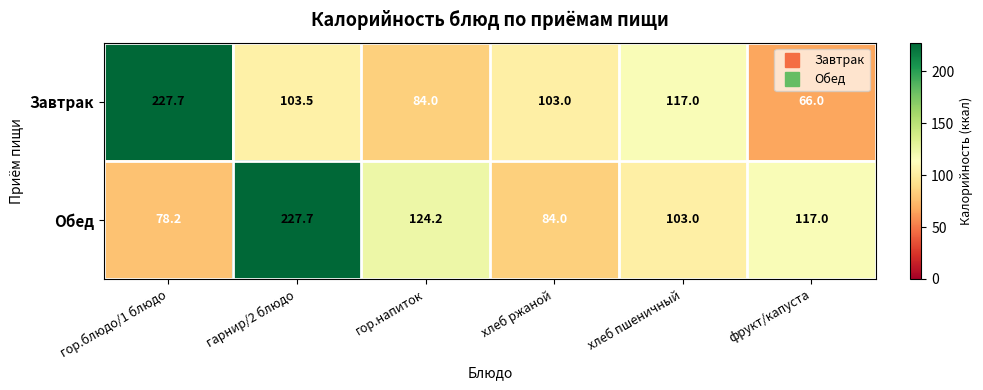

Between гарнир/2 блюдо and гор.напиток, which series saw the biggest shift?

Обед